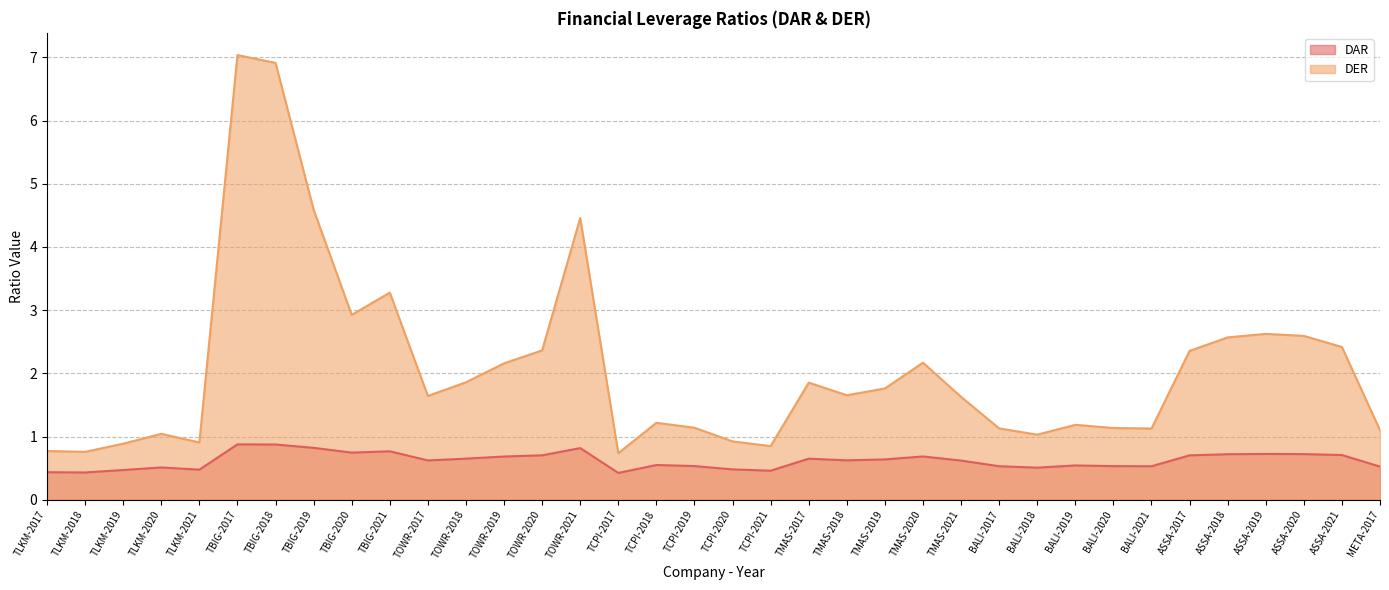

Reading left to right, what are all the values shown in this chart?

DAR: TLKM-2017=0.4	TLKM-2018=0.4	TLKM-2019=0.5	TLKM-2020=0.5	TLKM-2021=0.5	TBIG-2017=0.9	TBIG-2018=0.9	TBIG-2019=0.8	TBIG-2020=0.7	TBIG-2021=0.8	TOWR-2017=0.6	TOWR-2018=0.7	TOWR-2019=0.7	TOWR-2020=0.7	TOWR-2021=0.8	TCPI-2017=0.4	TCPI-2018=0.5	TCPI-2019=0.5	TCPI-2020=0.5	TCPI-2021=0.5	TMAS-2017=0.6	TMAS-2018=0.6	TMAS-2019=0.6	TMAS-2020=0.7	TMAS-2021=0.6	BALI-2017=0.5	BALI-2018=0.5	BALI-2019=0.5	BALI-2020=0.5	BALI-2021=0.5	ASSA-2017=0.7	ASSA-2018=0.7	ASSA-2019=0.7	ASSA-2020=0.7	ASSA-2021=0.7	META-2017=0.5
DER: TLKM-2017=0.8	TLKM-2018=0.8	TLKM-2019=0.9	TLKM-2020=1.0	TLKM-2021=0.9	TBIG-2017=7.0	TBIG-2018=6.9	TBIG-2019=4.6	TBIG-2020=2.9	TBIG-2021=3.3	TOWR-2017=1.6	TOWR-2018=1.9	TOWR-2019=2.2	TOWR-2020=2.4	TOWR-2021=4.5	TCPI-2017=0.7	TCPI-2018=1.2	TCPI-2019=1.1	TCPI-2020=0.9	TCPI-2021=0.8	TMAS-2017=1.9	TMAS-2018=1.7	TMAS-2019=1.8	TMAS-2020=2.2	TMAS-2021=1.6	BALI-2017=1.1	BALI-2018=1.0	BALI-2019=1.2	BALI-2020=1.1	BALI-2021=1.1	ASSA-2017=2.4	ASSA-2018=2.6	ASSA-2019=2.6	ASSA-2020=2.6	ASSA-2021=2.4	META-2017=1.1